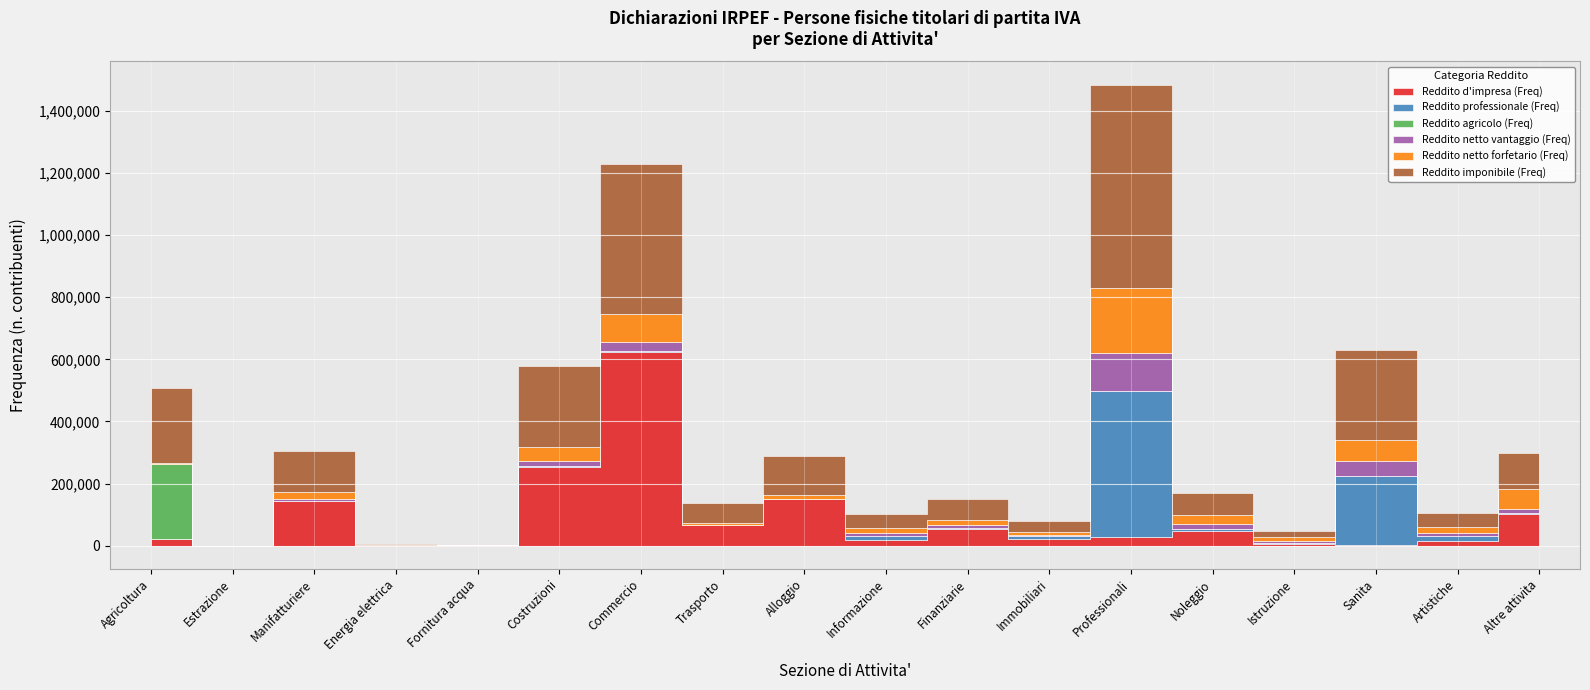

The value of Reddito imponibile (Freq) at Immobiliari is 50137. True or false?

False